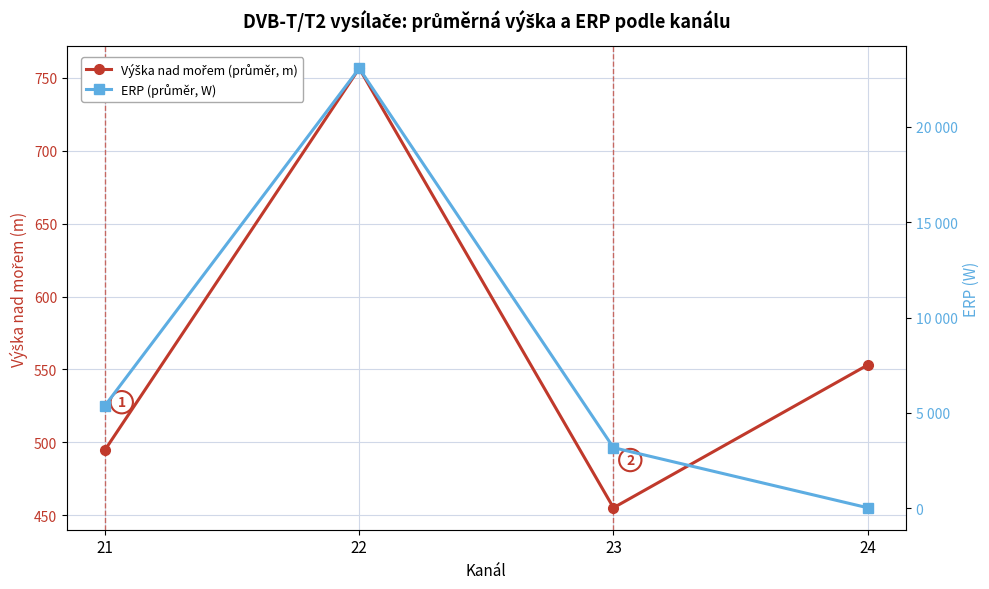

Which has a higher value, 22 or 23?

22